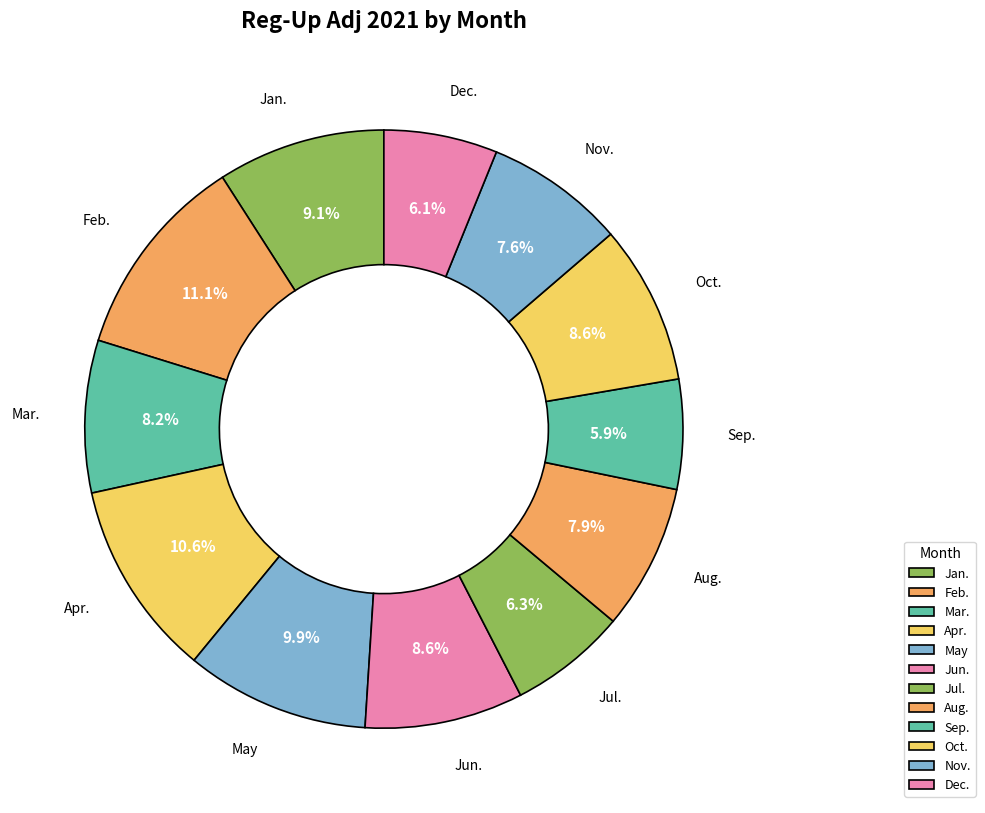

The Dec. slice represents 1% of the pie. True or false?

False